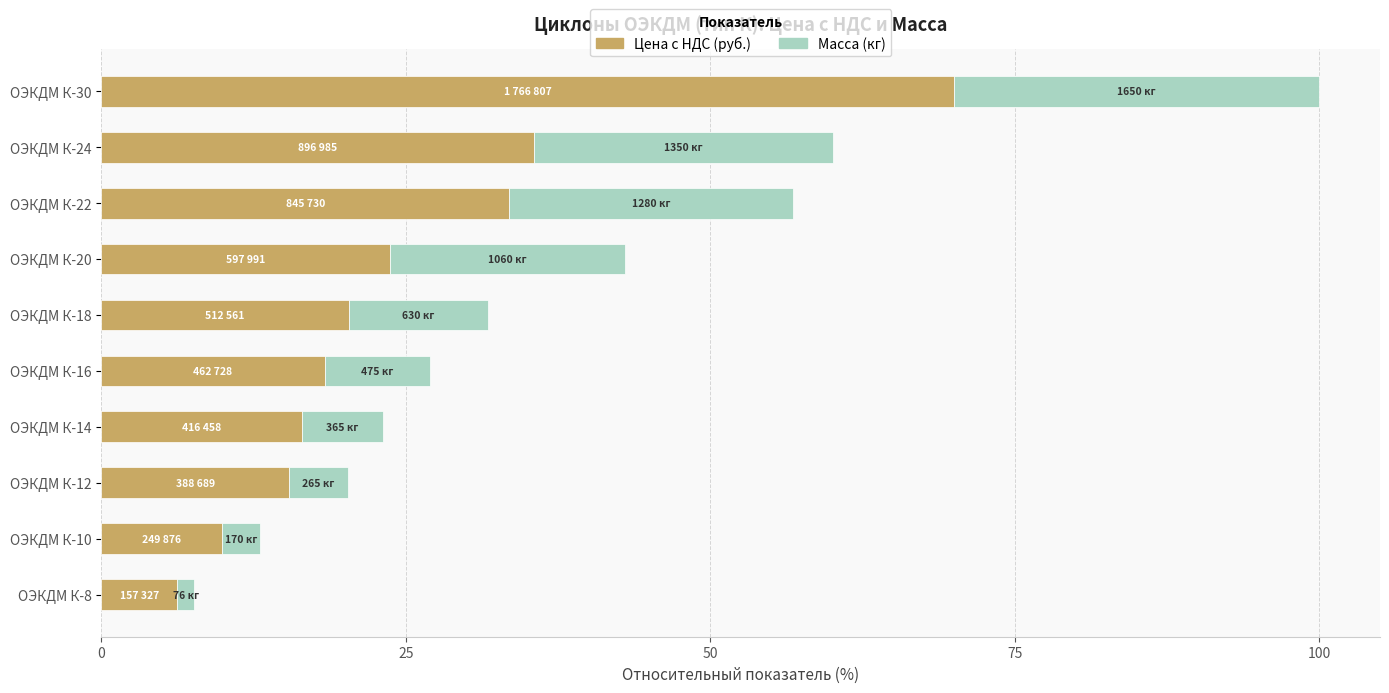

What is the approximate value of Цена с НДС (руб.) at ОЭКДМ К-24?

35.5